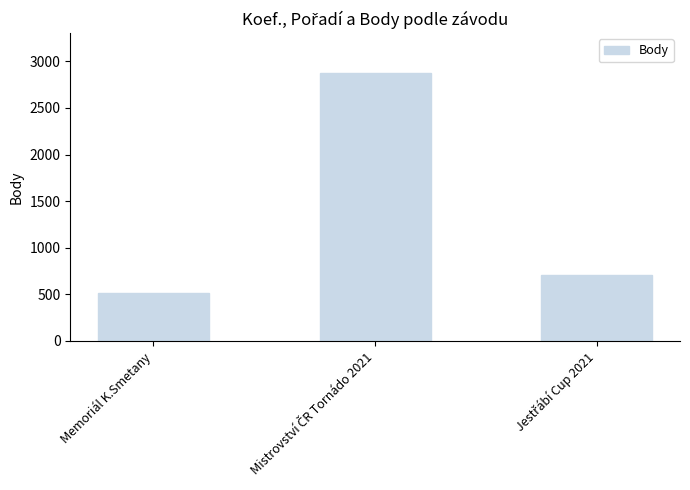

What is the label of the 1st bar from the left?

Memoriál K.Smetany